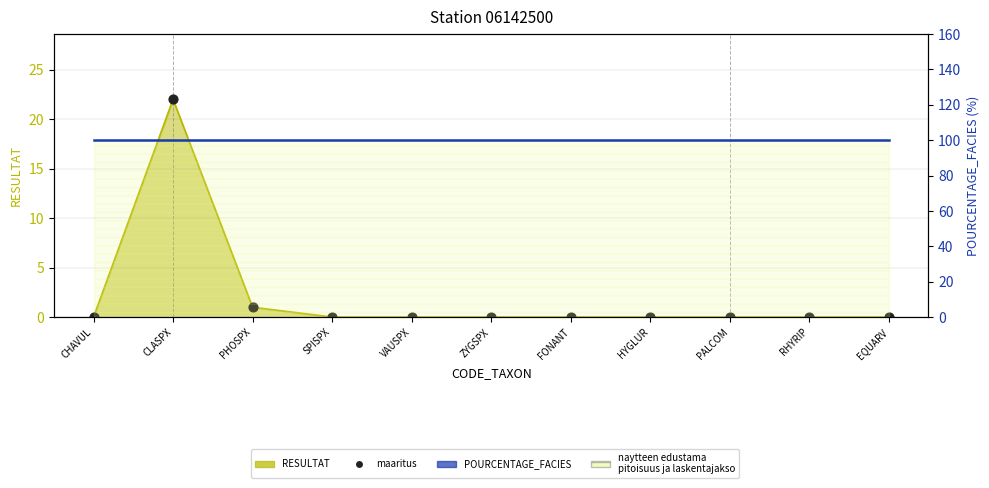

At how many categories does at least one series exceed 25?

11